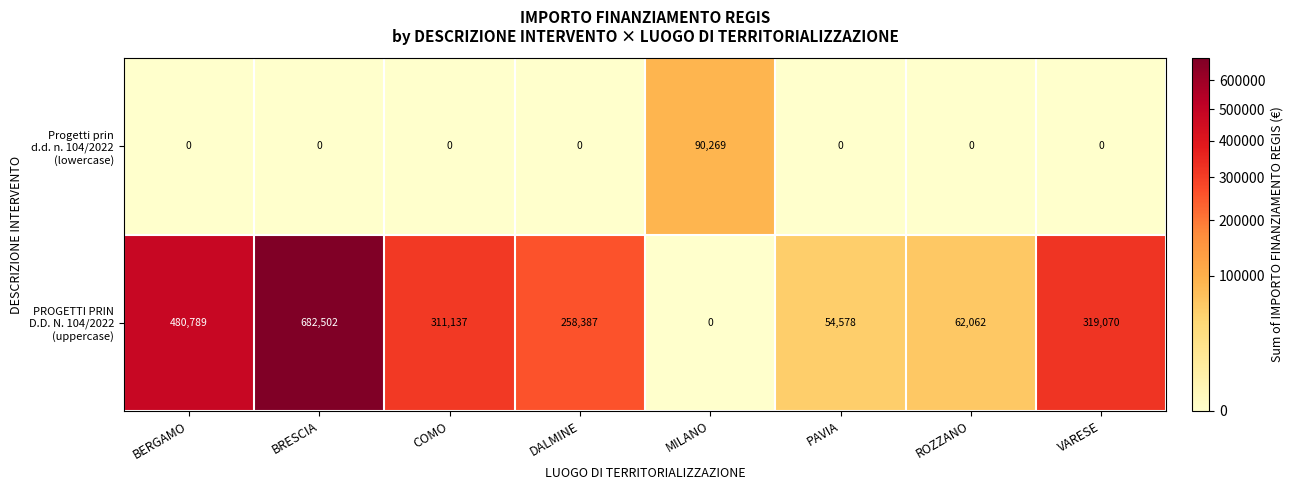

What is the difference between the highest and lowest values at COMO?

311137